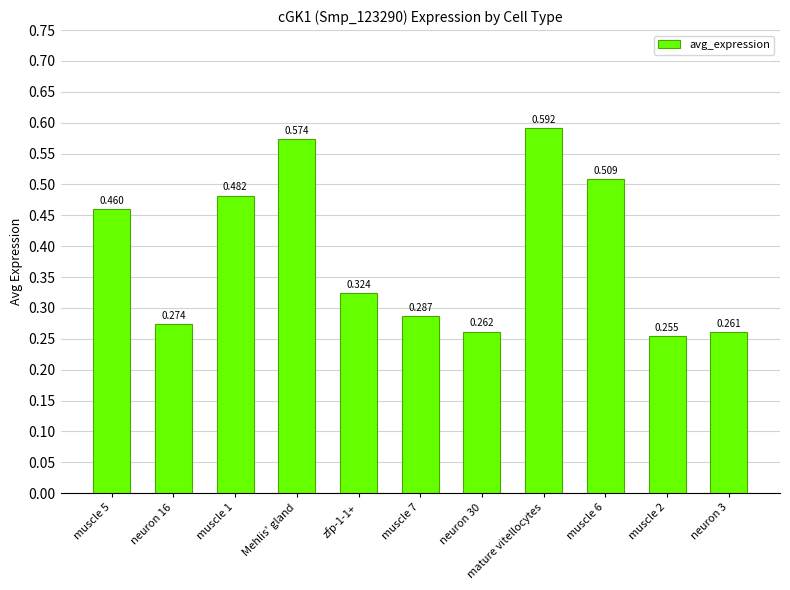

What is the label of the 11th bar from the left?

neuron 3